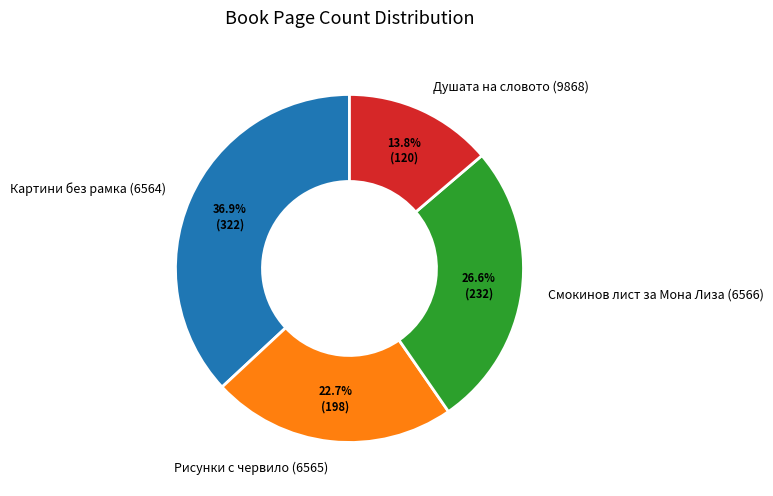

Count the number of slices in the pie.

4